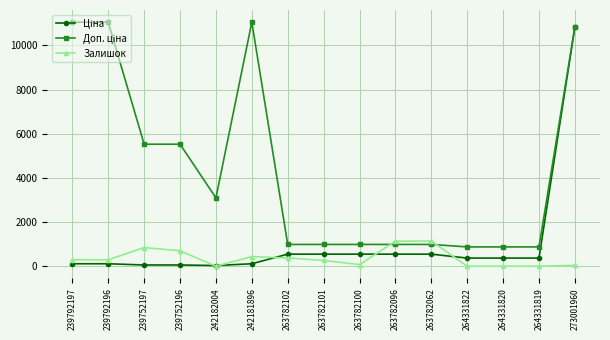

What is the total value across all series at 239752197?

6428.3